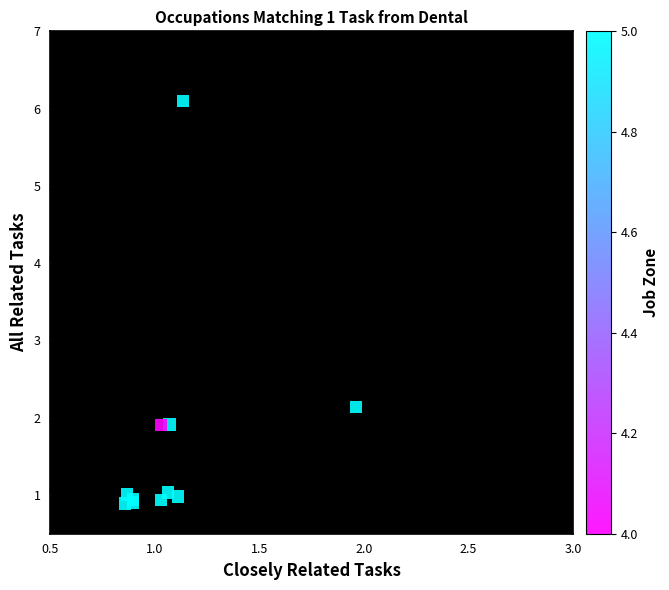

What Y value in the scatter plot is closest to 3?

2.1